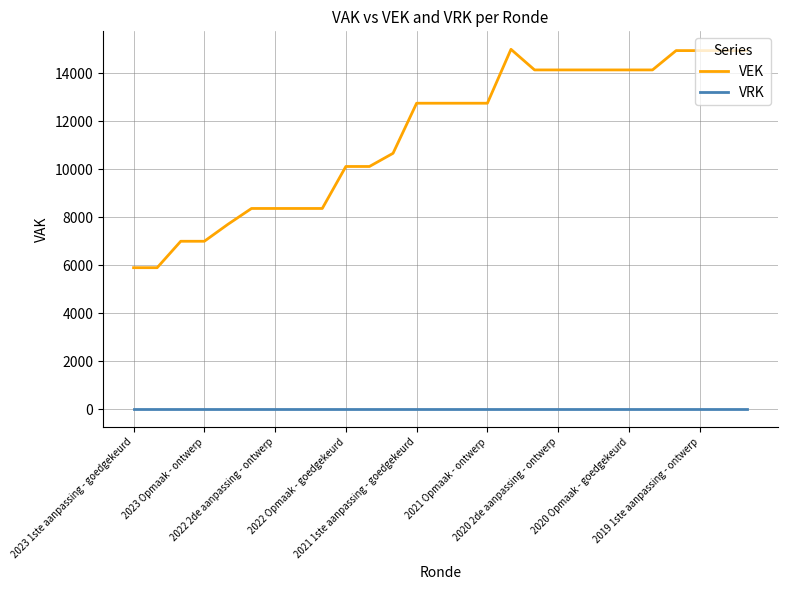

Which series has the widest spread of values?

VEK